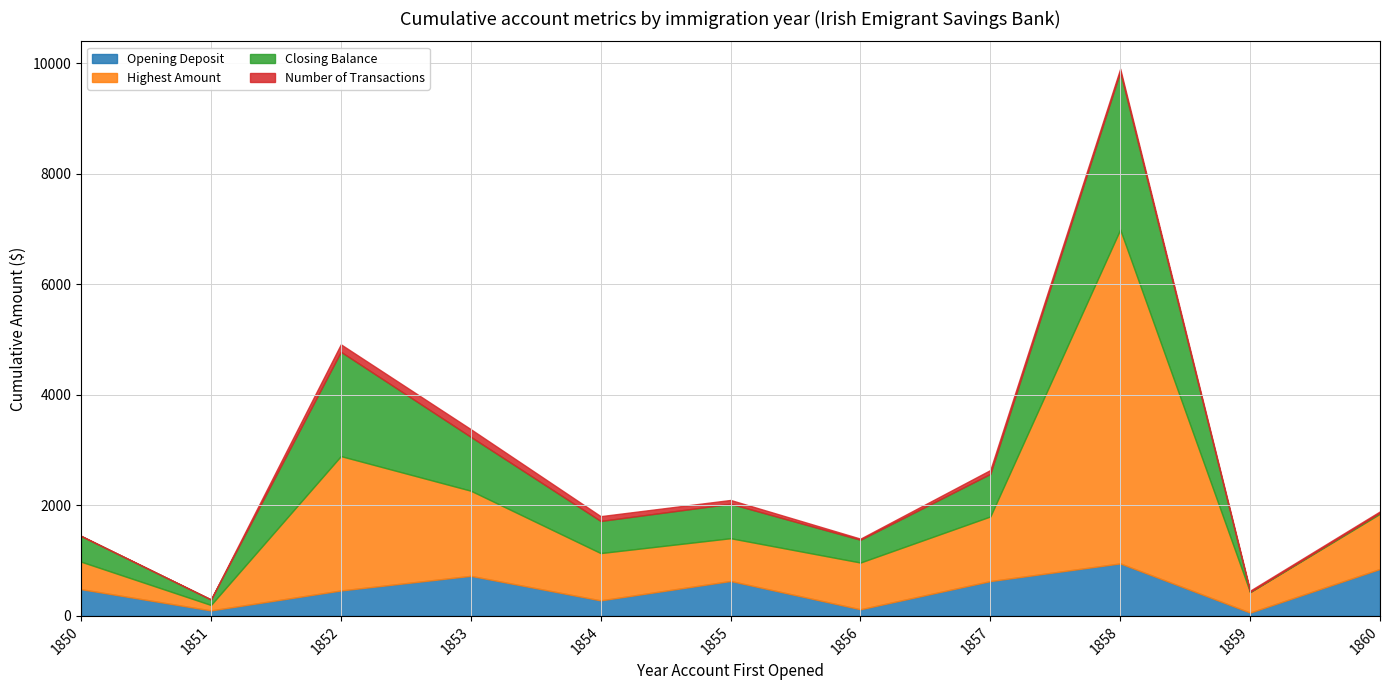

What is the difference between the maximum and second lowest values in the Closing Balance series?

2838